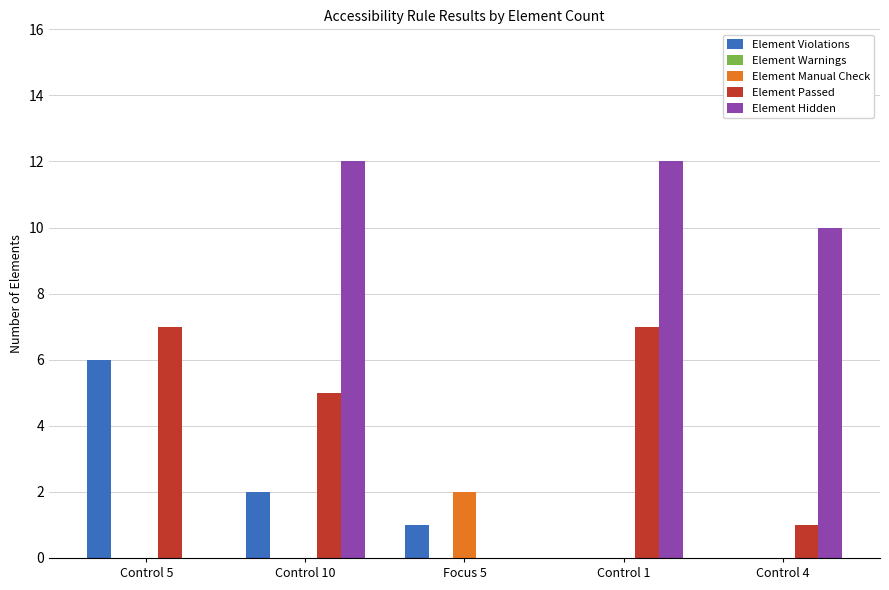

Which series has the largest range (max minus min)?

Element Hidden